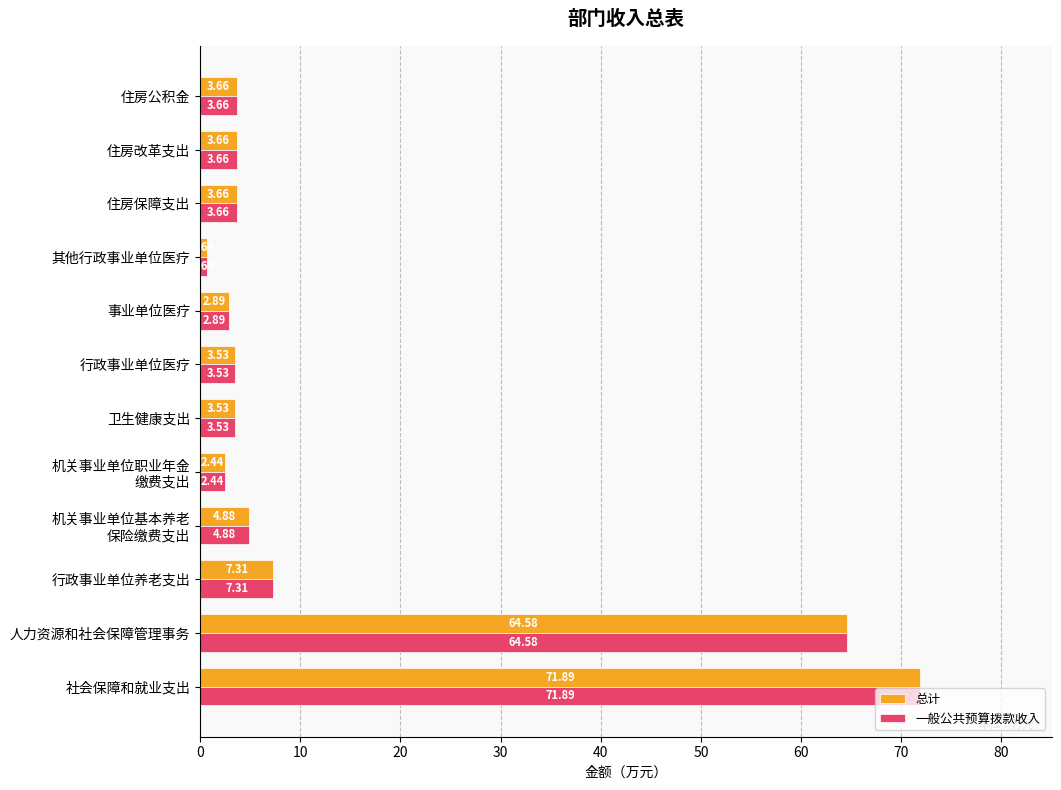

At which label does 一般公共预算拨款收入 reach its minimum?

其他行政事业单位医疗